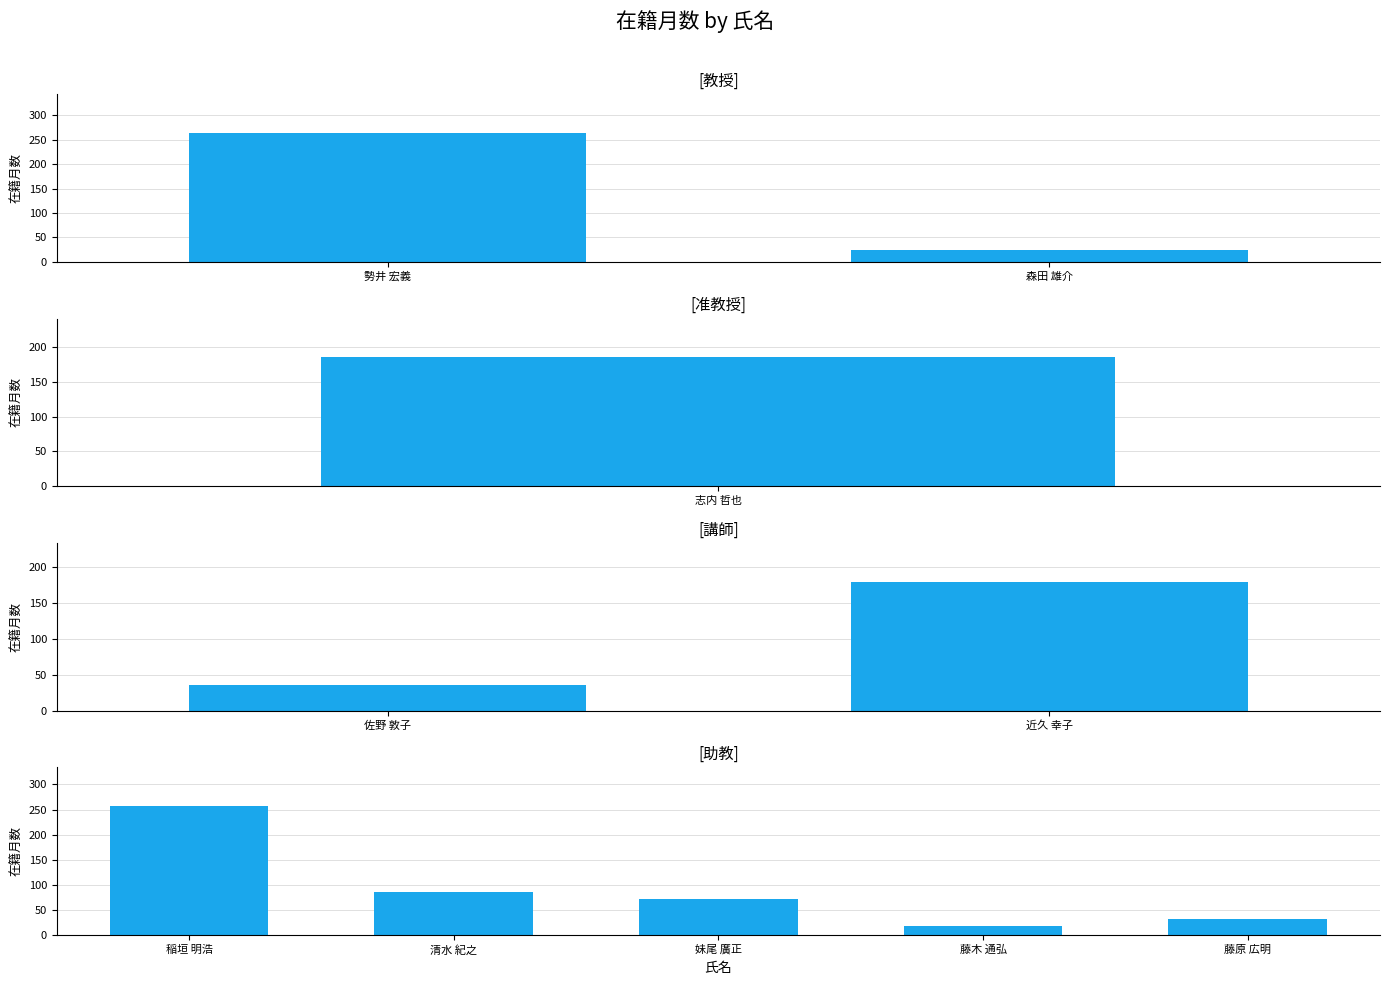

The value at 藤木 通弘 is 9. True or false?

False